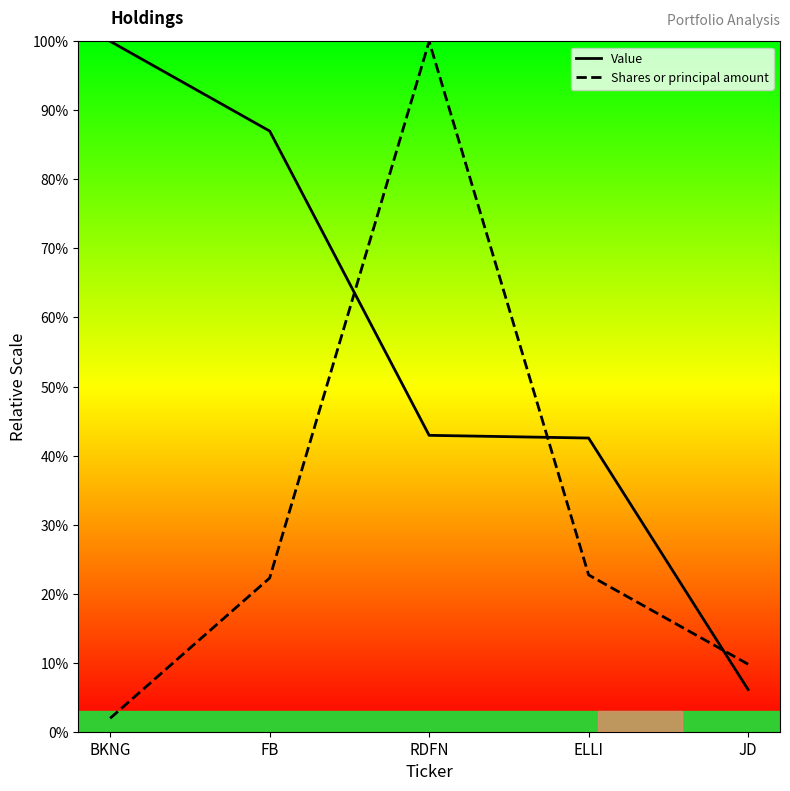

Which series has the largest total across all categories?

Value